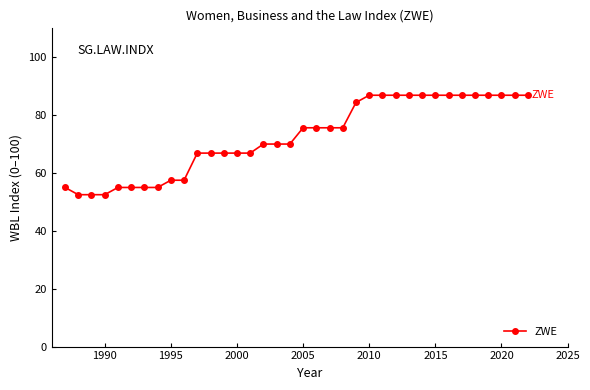

What is the difference between the maximum and minimum values?

34.4